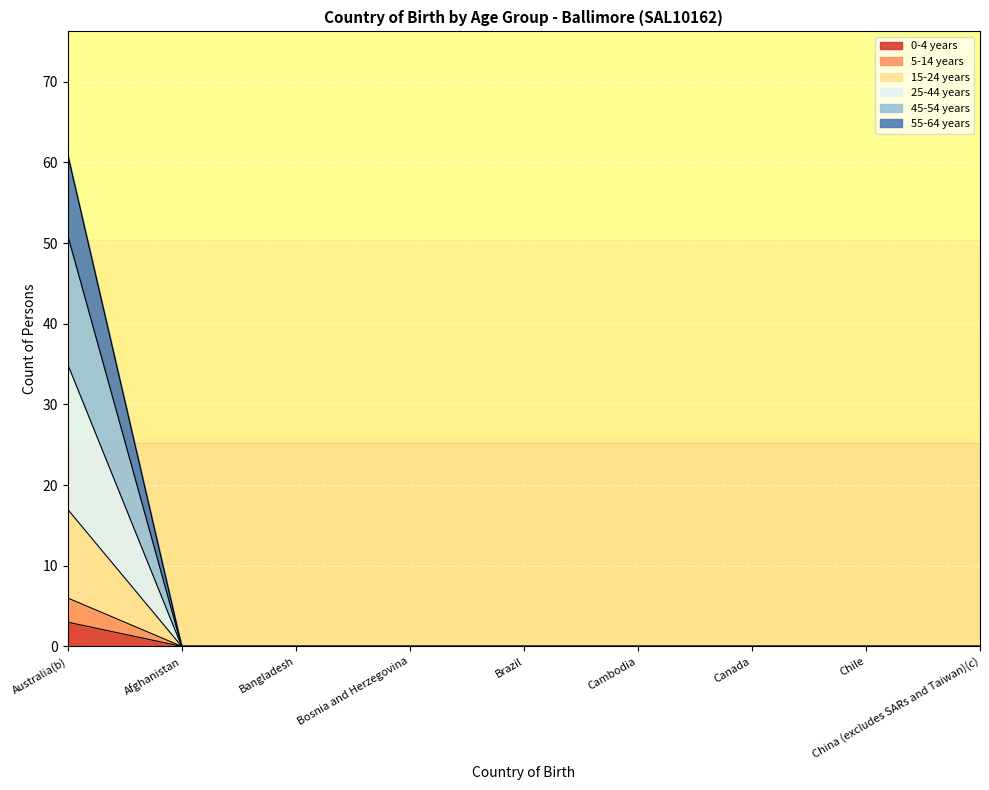

Between Afghanistan and Canada, which series saw the biggest shift?

0-4 years